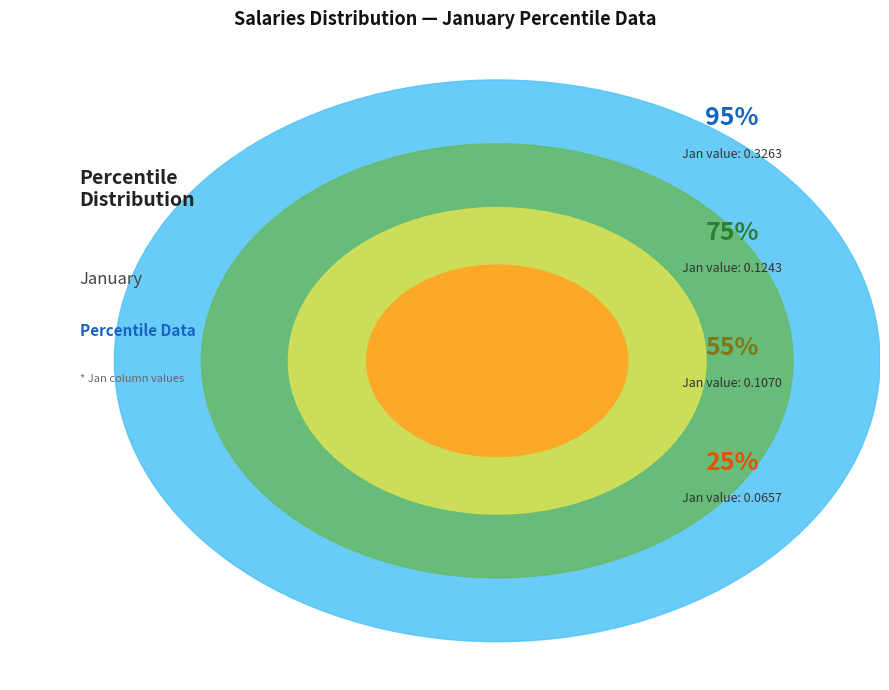

What percentage is the pct25 slice, to the nearest percent?

6%